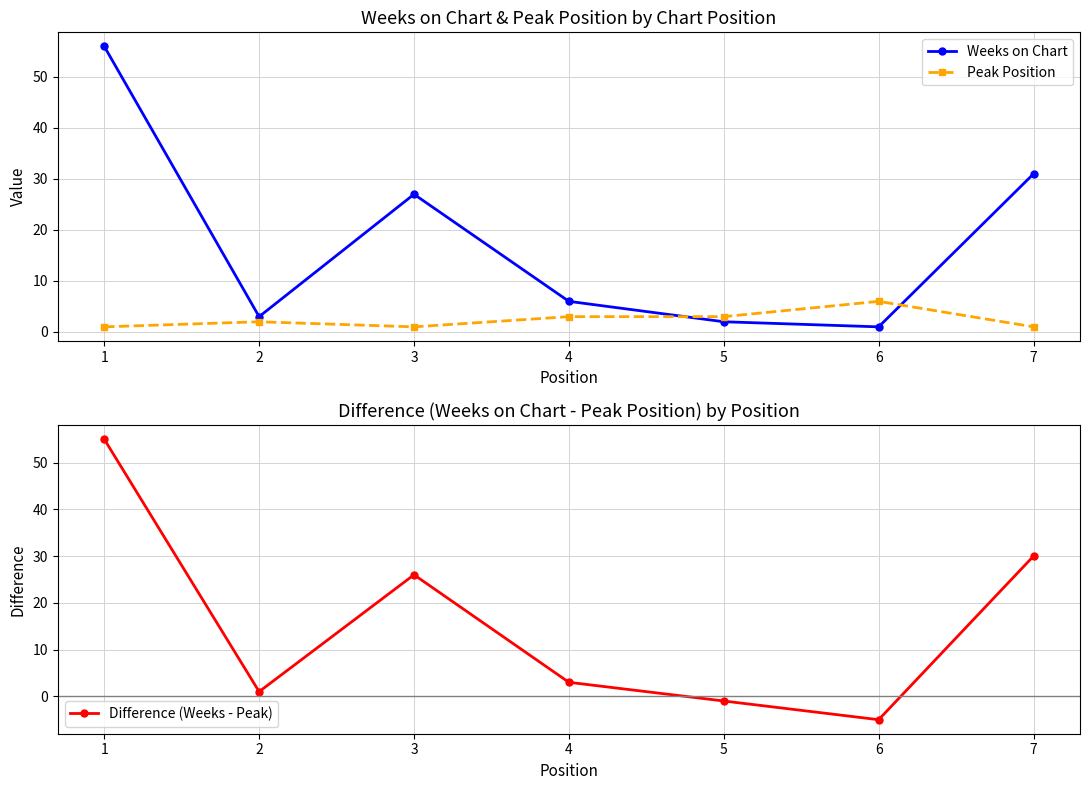

Rank the series by their average value, from highest to lowest.

Weeks on Chart, Difference (Weeks - Peak), Peak Position